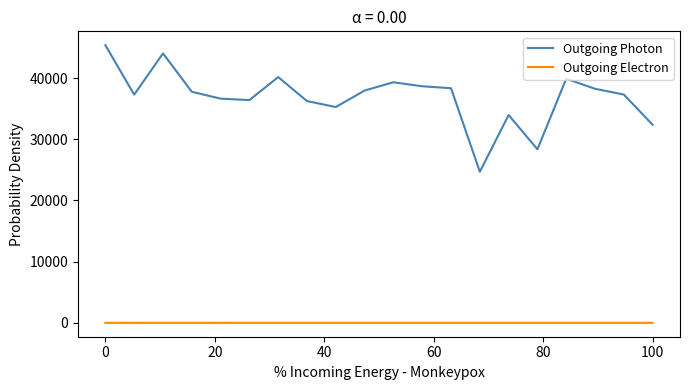

True or false: Outgoing Photon and Outgoing Electron intersect in this chart.

False